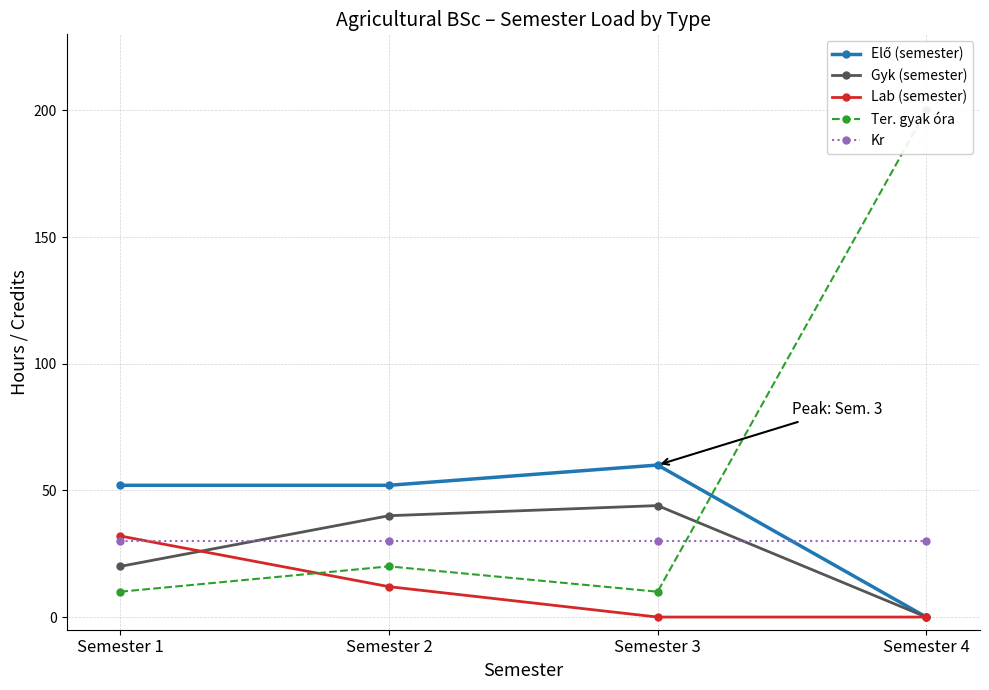

In Ter. gyak óra, how many points are lower than both neighbors (excluding endpoints)?

1